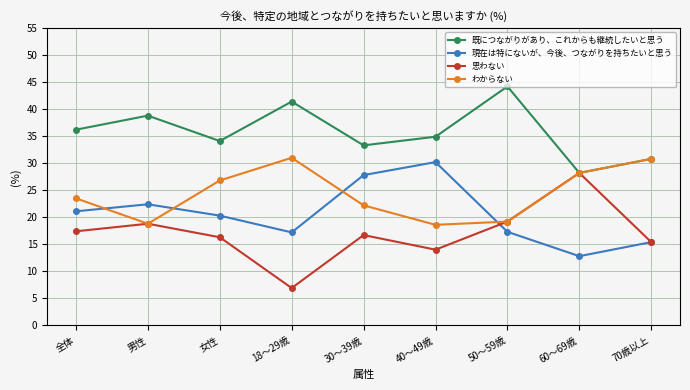

At 30～39歳, list the series in order from largest to smallest.

既につながりがあり、これからも継続したいと思う, 現在は特にないが、今後、つながりを持ちたいと思う, わからない, 思わない